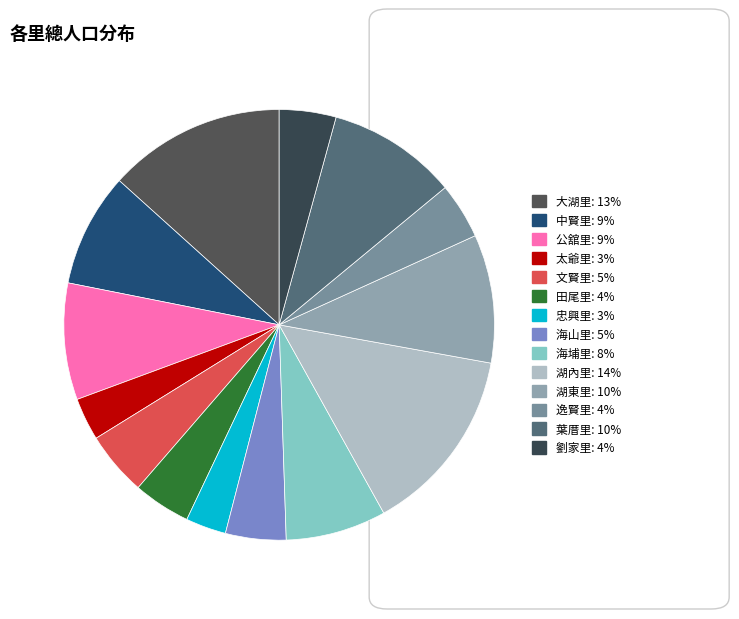

Is there any slice that represents more than half of the pie?

No